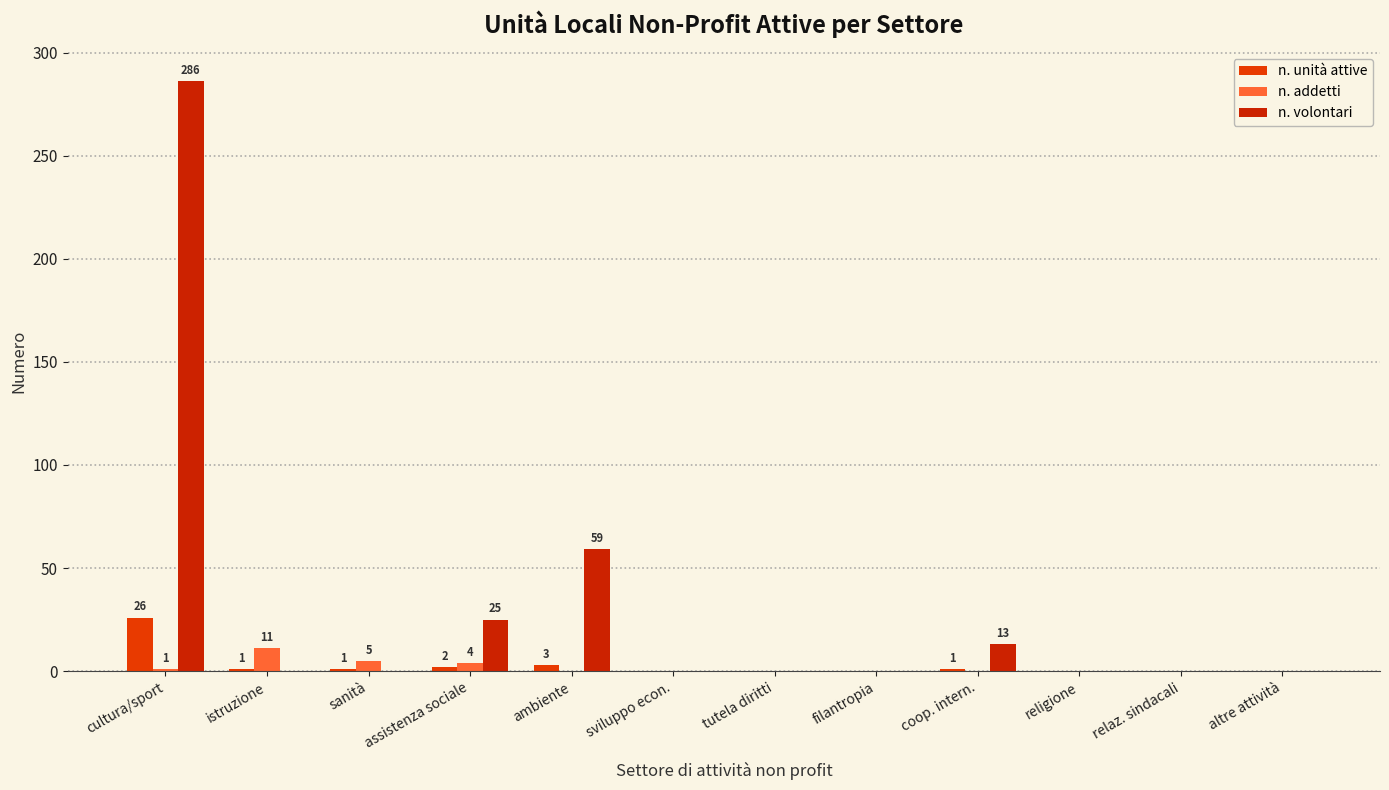

Rank the series by their maximum value, from lowest to highest.

n. addetti, n. unità attive, n. volontari